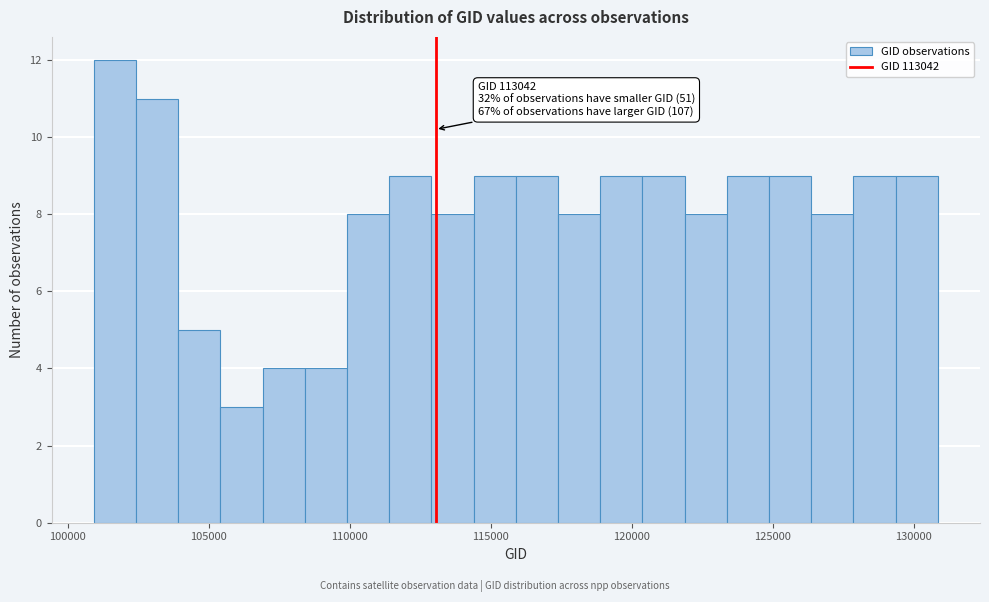

Read against the x-axis, roughly where is the centre of the tallest bar?

101500